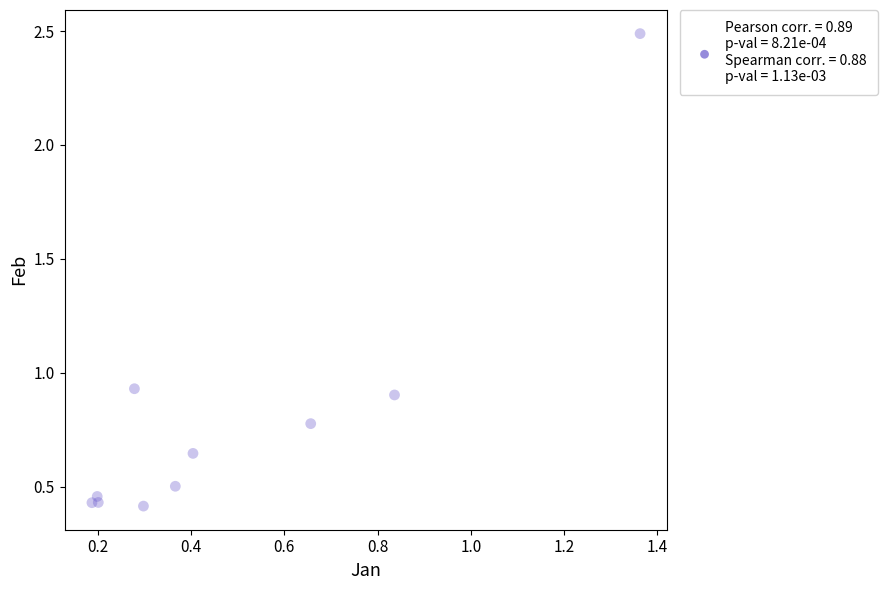

What is the range of X values (max minus min)?

1.2